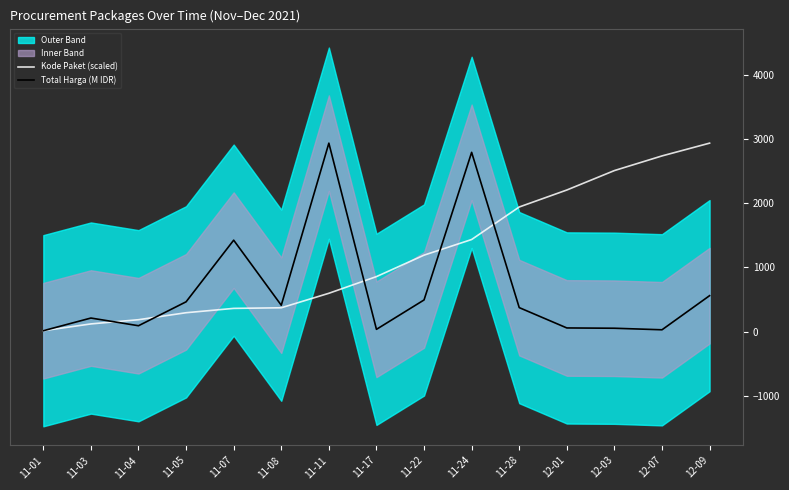

What is the label of the 12th point from the right?

11-05